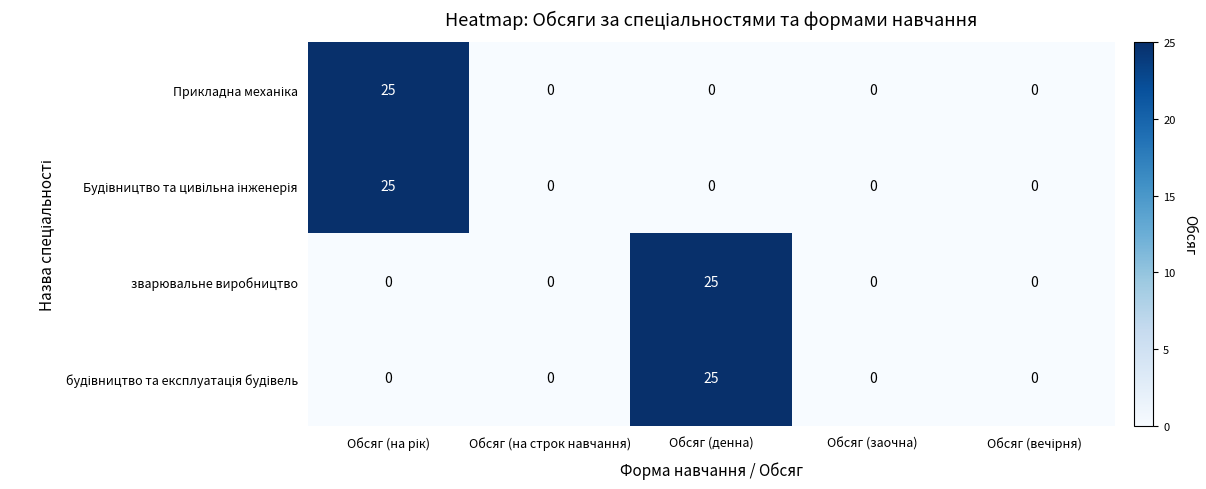

What is the difference between the highest and lowest values at Обсяг (денна)?

25